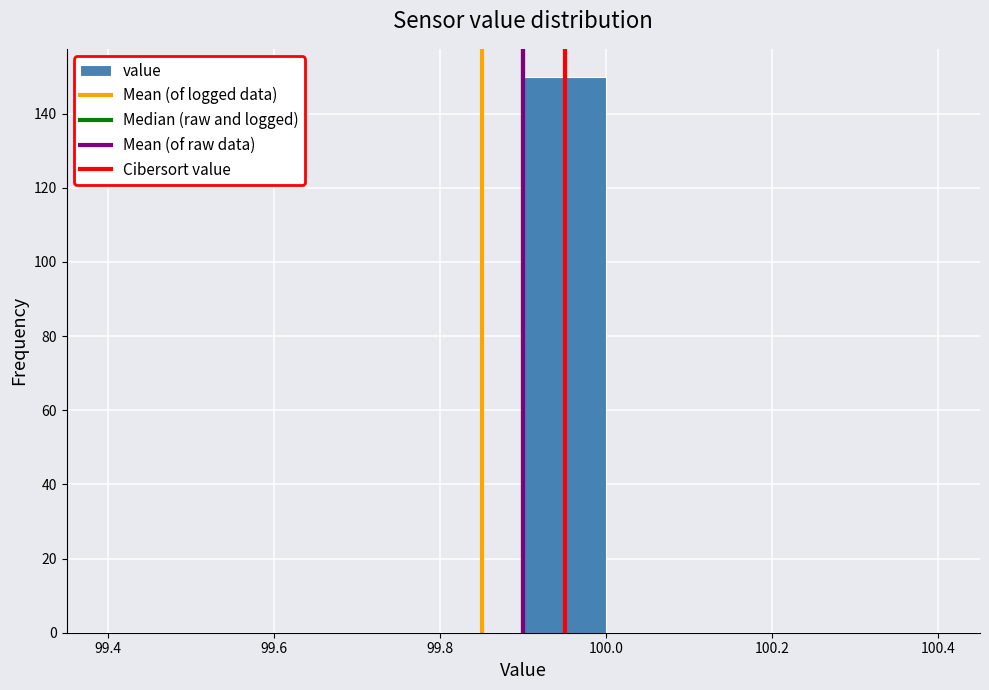

Reading left to right, list every bar in this chart as the range it spans on the x-axis followed by its height. The values are not printed on the chart, so give them approximately, as read against the axis.

99.4 to 99.5: 0
99.5 to 99.6: 0
99.6 to 99.7: 0
99.7 to 99.8: 0
99.8 to 99.9: 0
99.9 to 100.0: 150
100.0 to 100.1: 0
100.1 to 100.2: 0
100.2 to 100.3: 0
100.3 to 100.4: 0